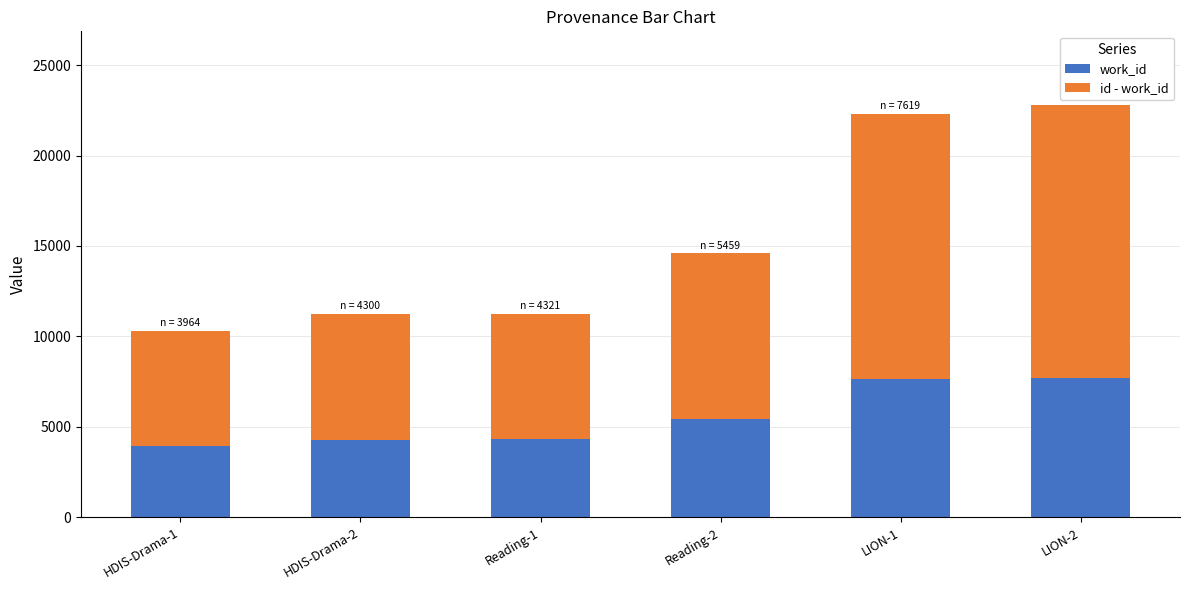

What is the minimum value for work_id?

3964